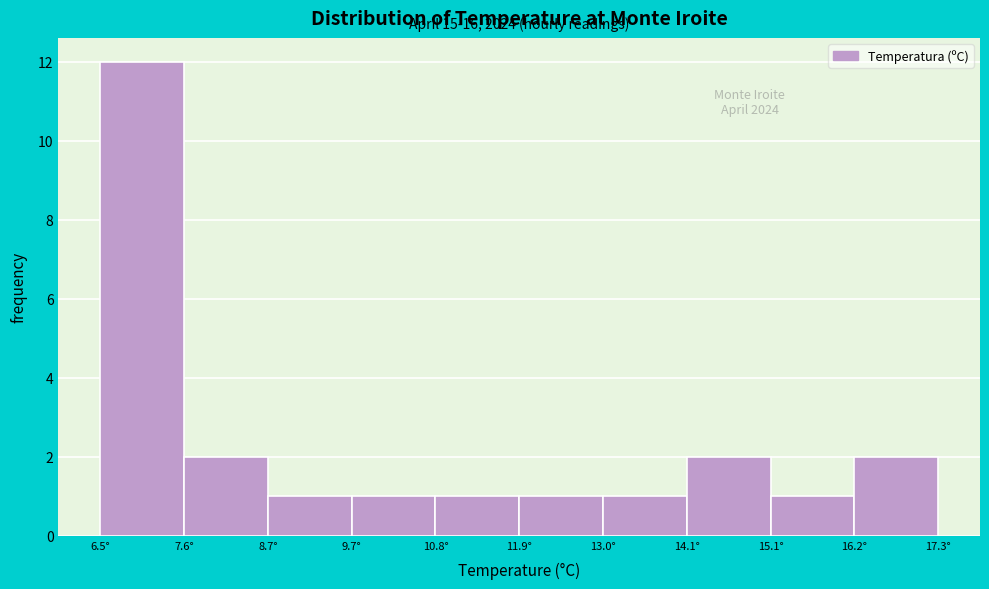

Which range on the x-axis has the tallest bar?

6.50 to 7.58